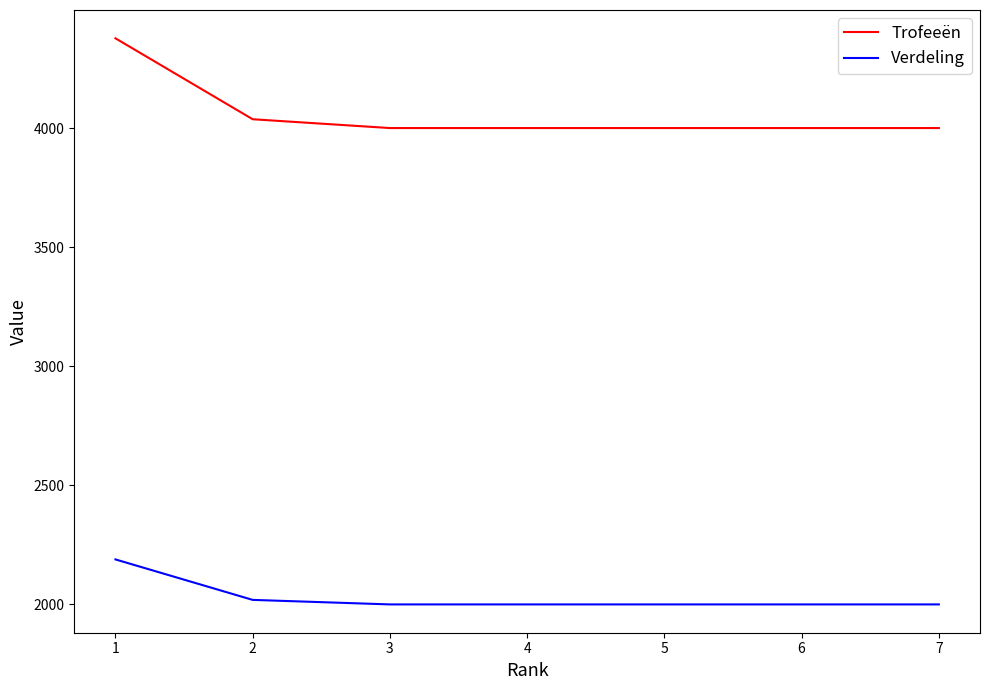

Reading left to right, transcribe all the data shown in this chart.

Trofeeën: 4378	4038	4001	4001	4001	4001	4001
Verdeling: 2189	2019	2000	2000	2000	2000	2000